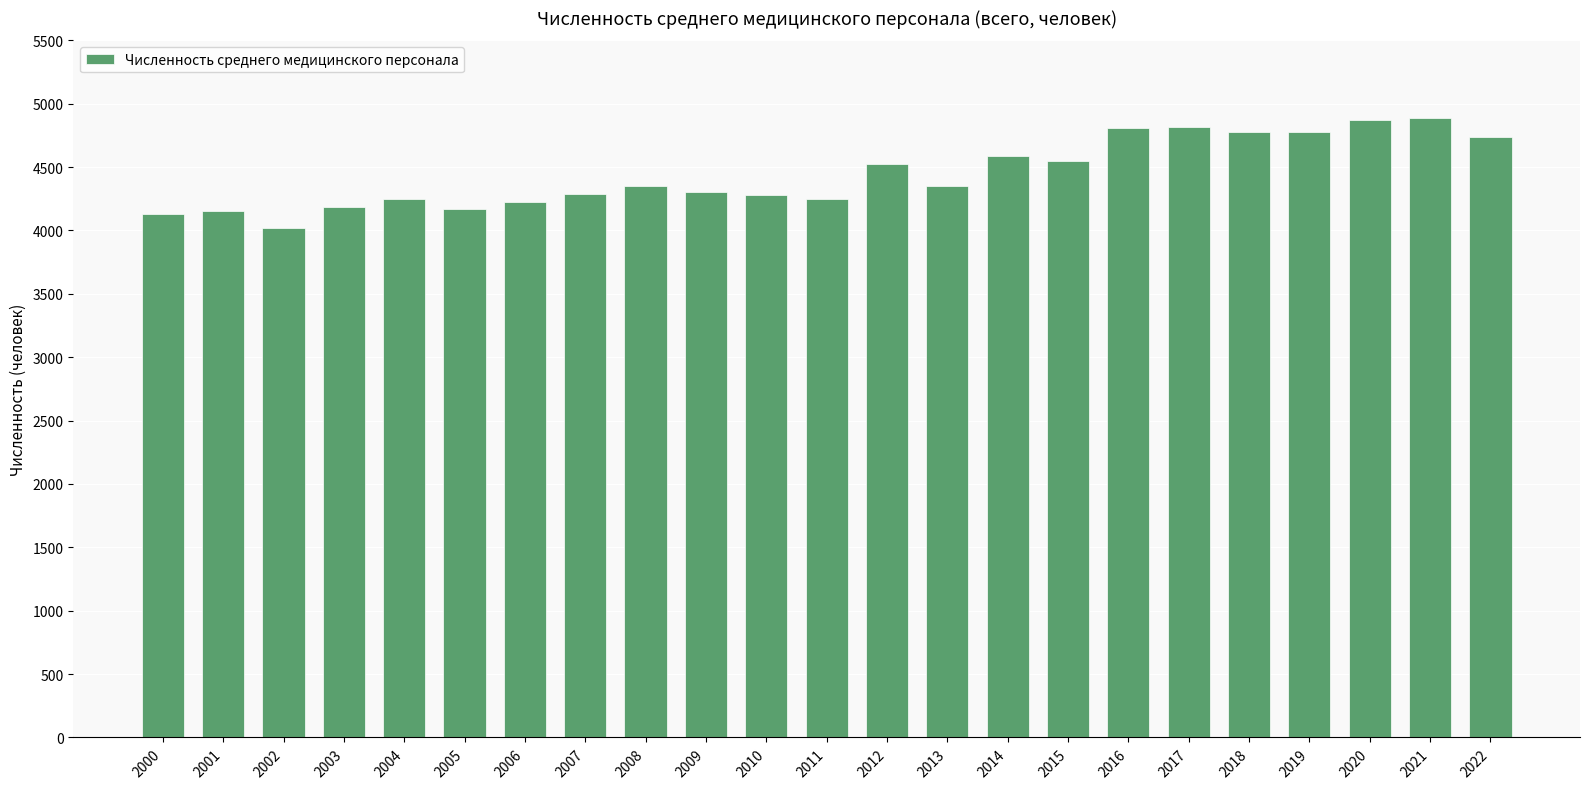

What is the difference between the values at 2005 and 2016?

637